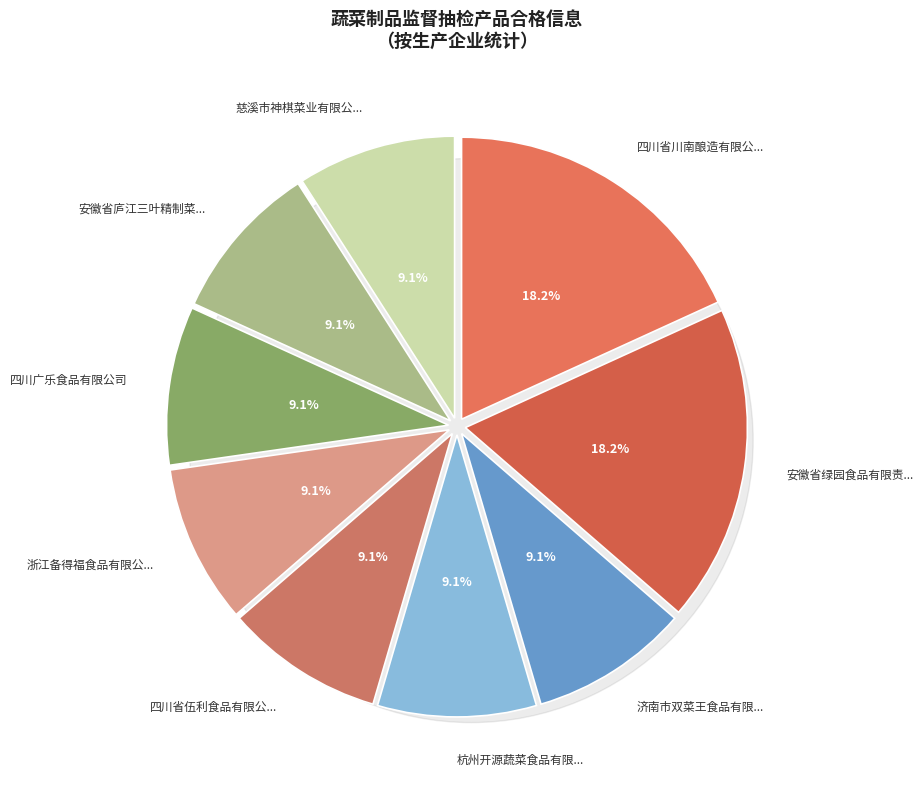

How many segments does this pie chart have?

9